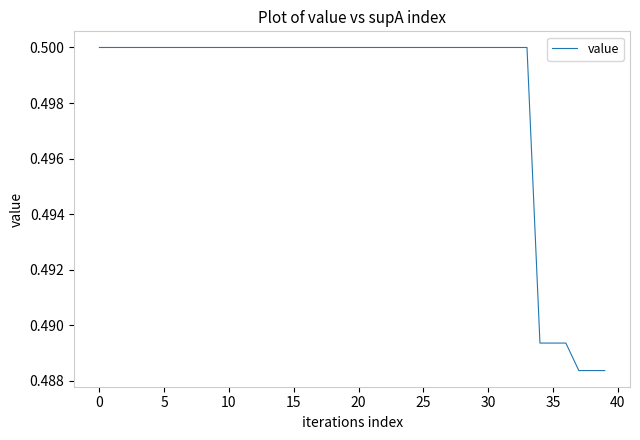

Count the number of data series in this chart.

1